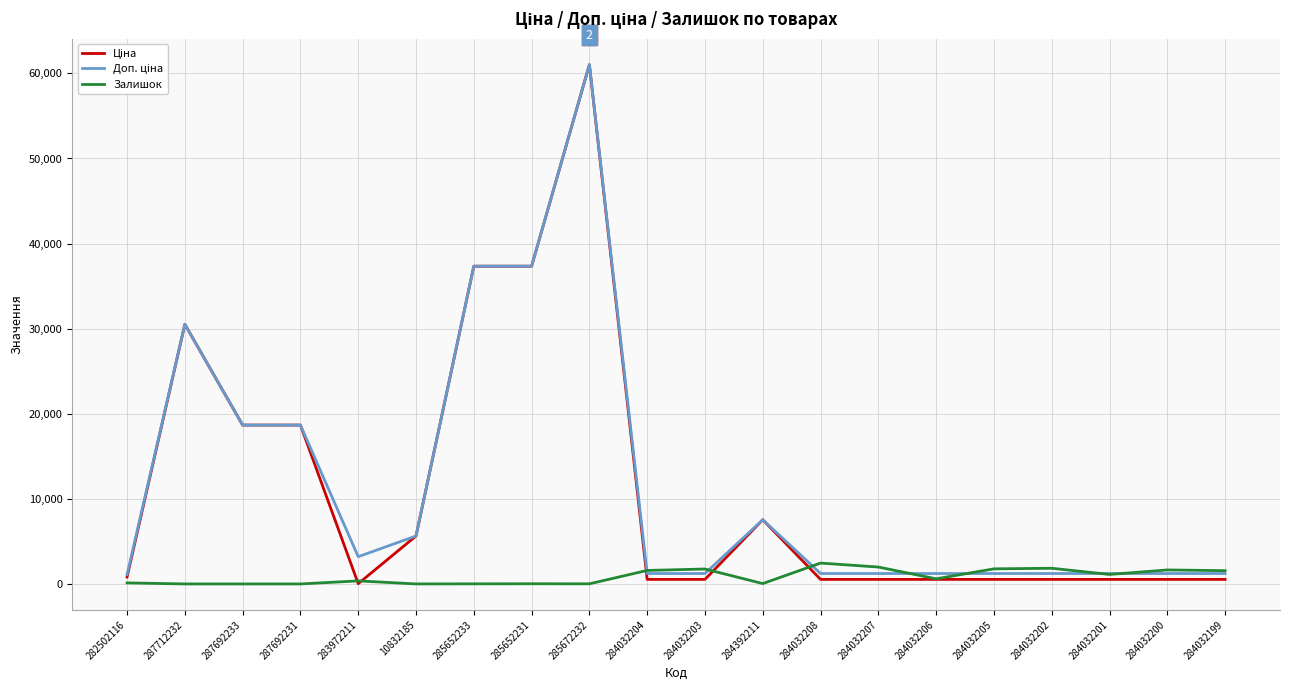

At which category is the sum across all series the highest?

285672232